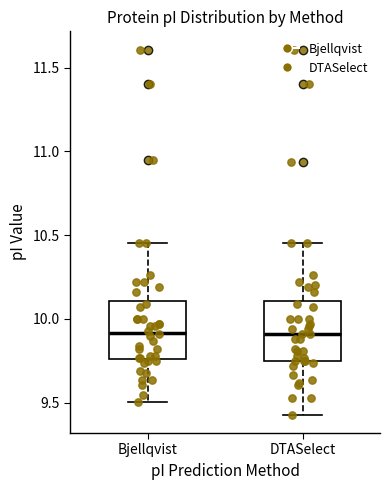

Reading left to right, transcribe this box plot: for each box, give where its median line is, the range the box spans, and where its two whiskers end, as read against the y-axis. The values are not printed on the chart, so give them approximately, as read against the axis.

Bjellqvist: median 9.90, box 9.75 to 10.10, whiskers 9.50 to 10.45
DTASelect: median 9.90, box 9.75 to 10.10, whiskers 9.45 to 10.45